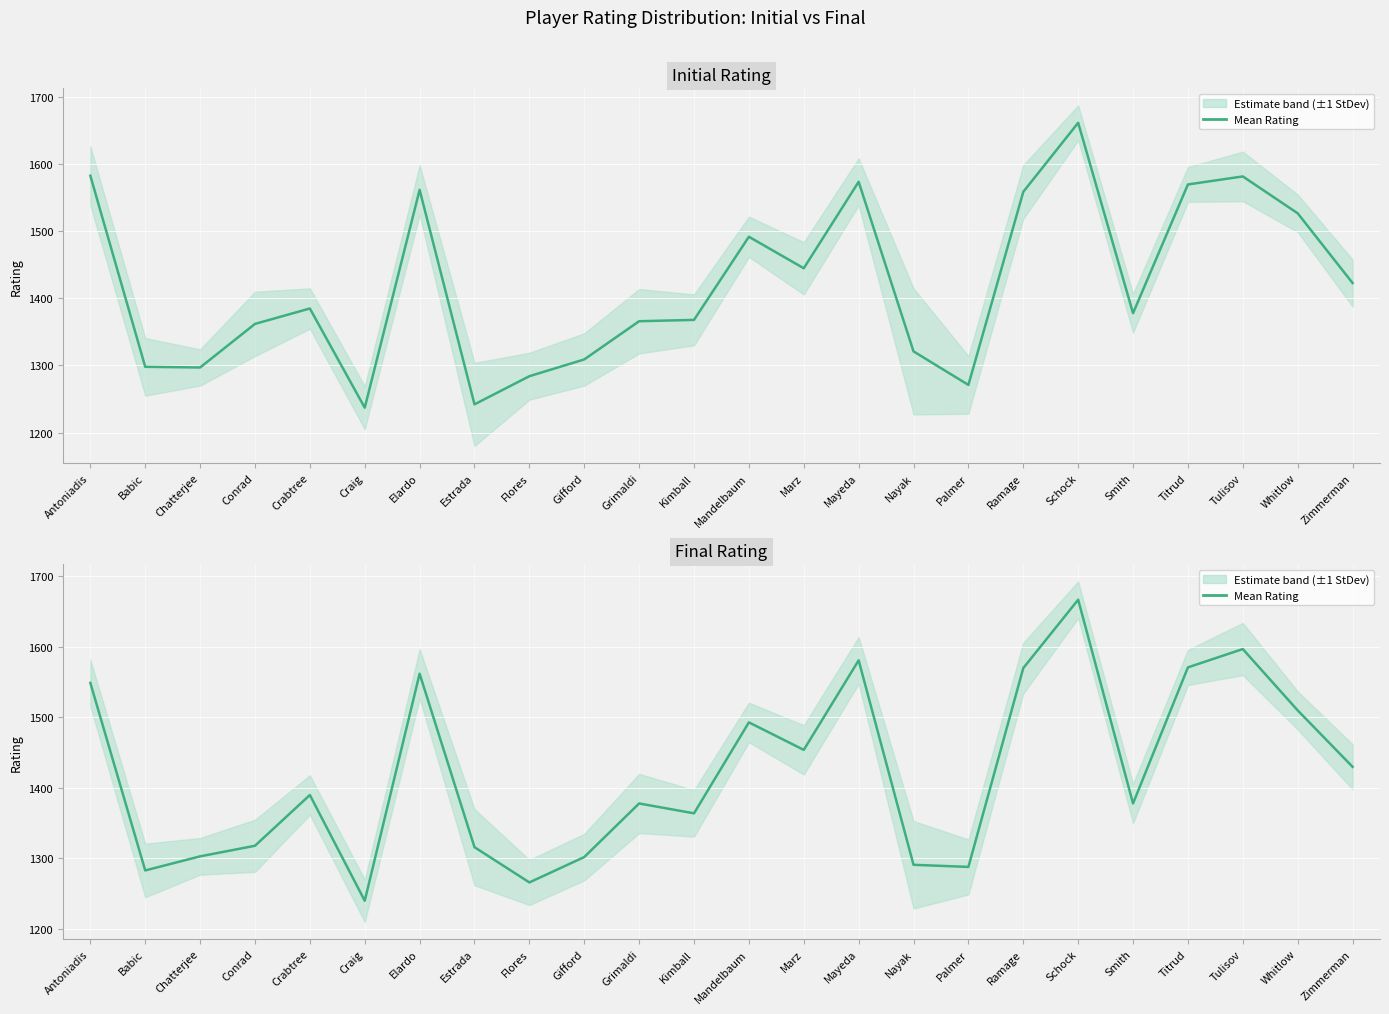

What is the sum of all values?

34101